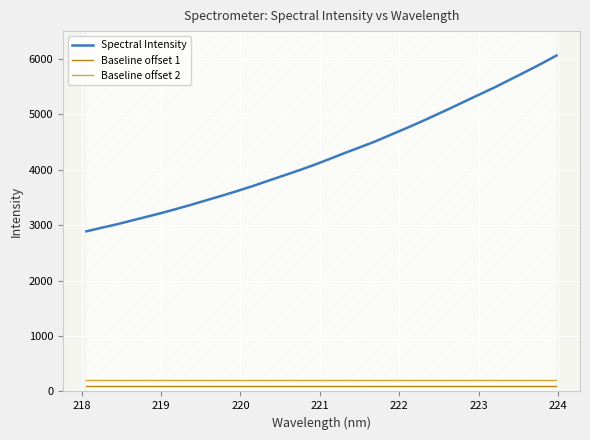

True or false: Baseline offset 1 and Spectral Intensity cross at least once.

False